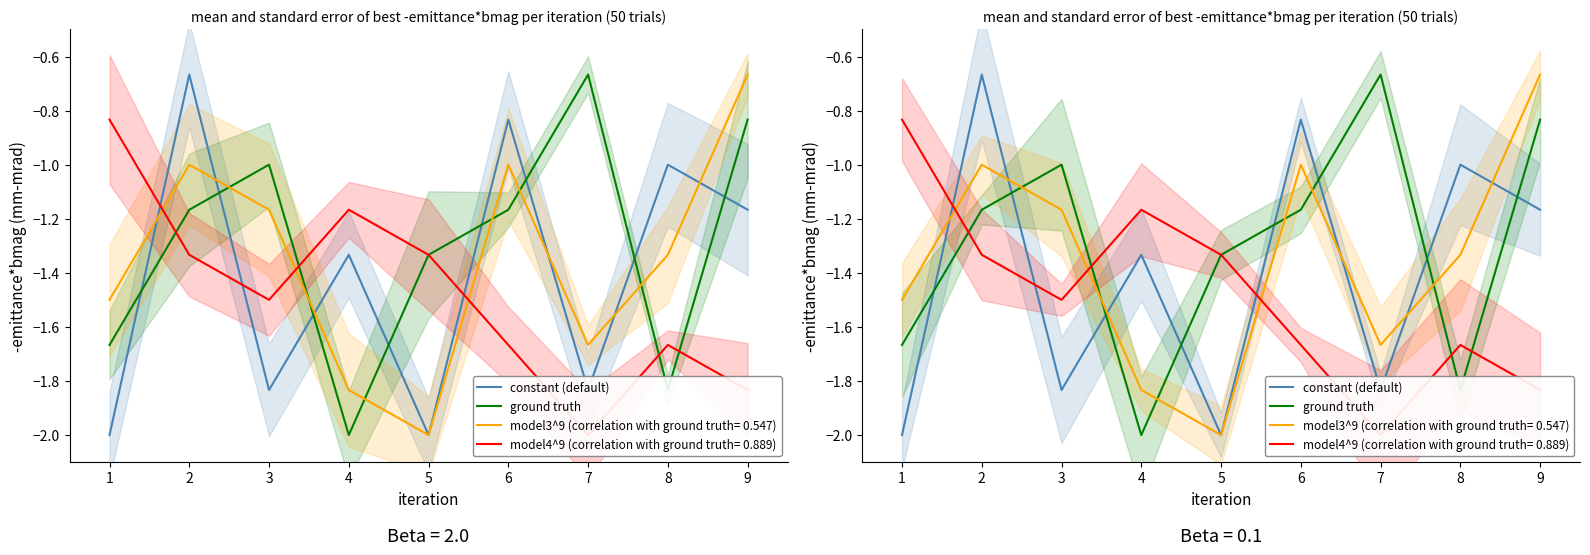

Does the chart have visible grid lines?

No